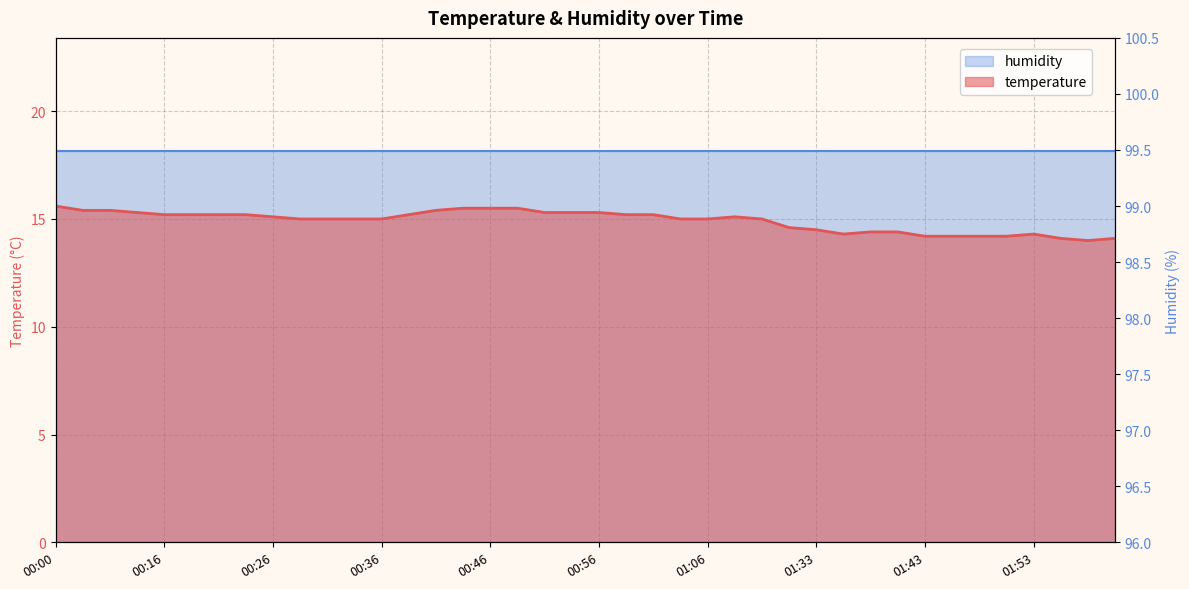

Which category has the highest value across all series?

00:00